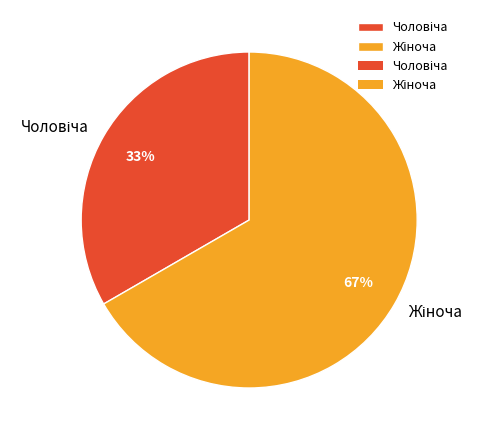

How many segments does this pie chart have?

2